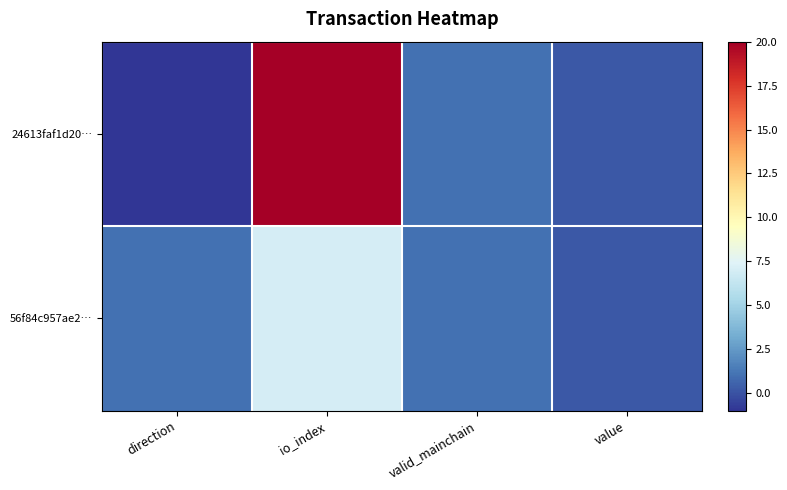

Rank the series by their average value, from highest to lowest.

24613faf1d20…, 56f84c957ae2…